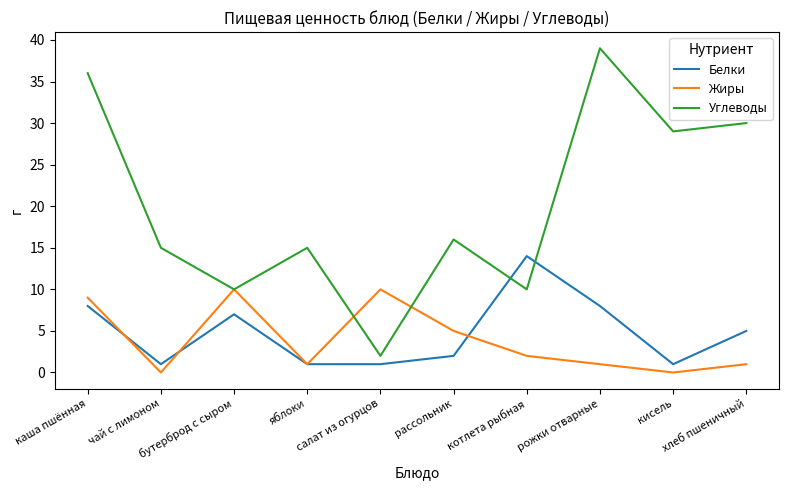

In Углеводы, how many points are lower than both neighbors (excluding endpoints)?

4